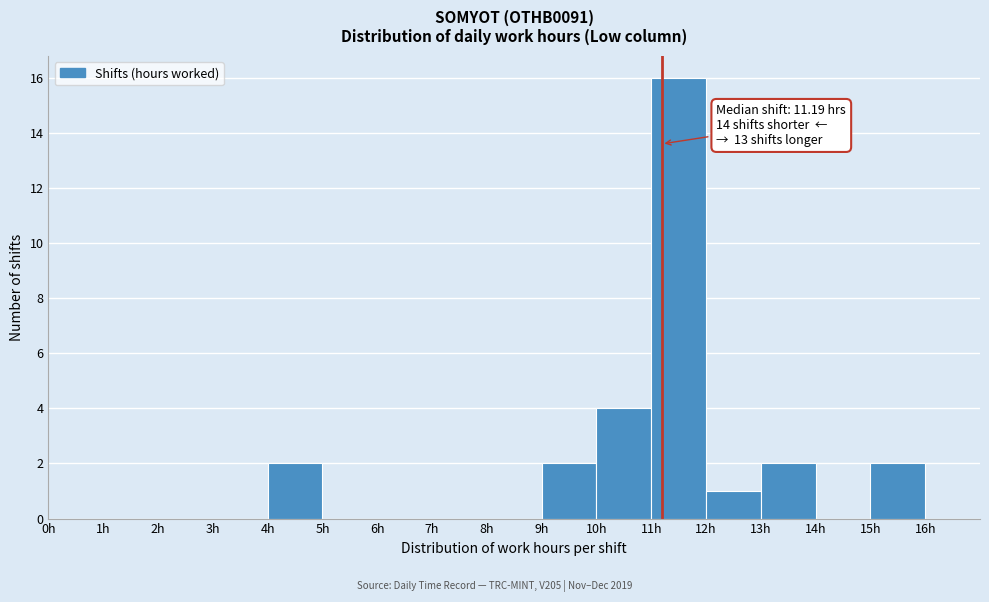

Over which range of the x-axis is the bar tallest?

11 to 12